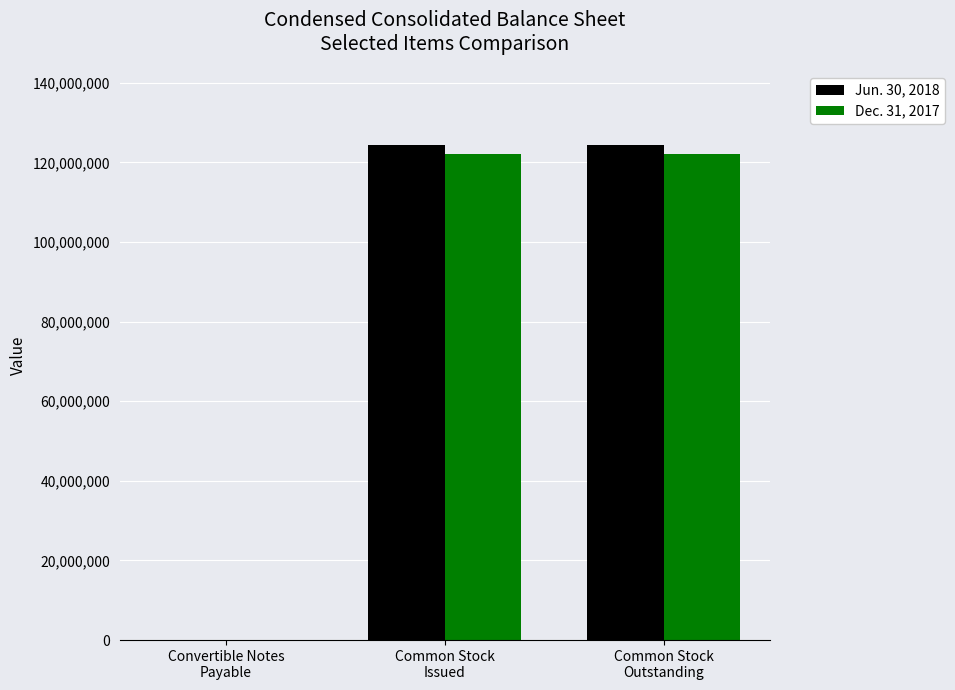

Does the chart contain stacked bars?

No